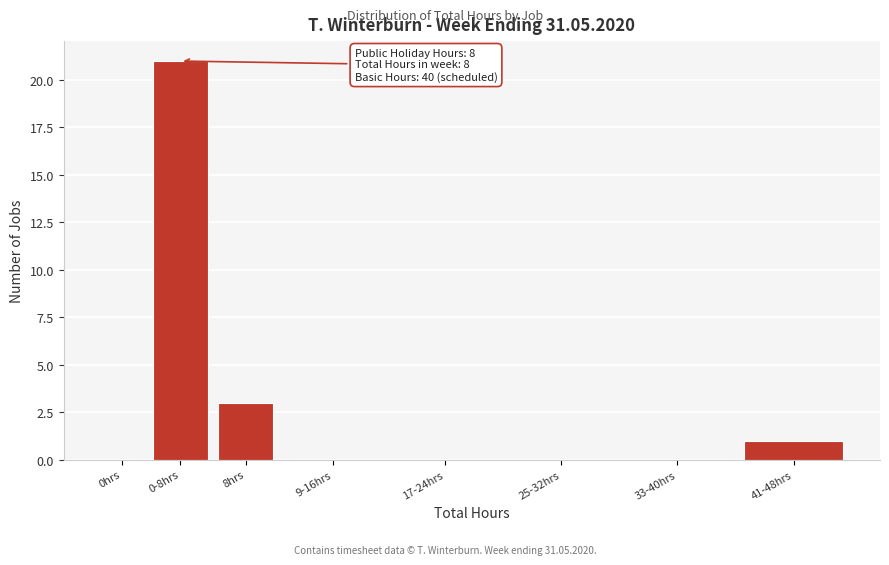

Reading right to left, list all the values displayed in this chart.

41-48hrs=1	33-40hrs=0	25-32hrs=0	17-24hrs=0	9-16hrs=0	8hrs=3	0-8hrs=21	0hrs=0